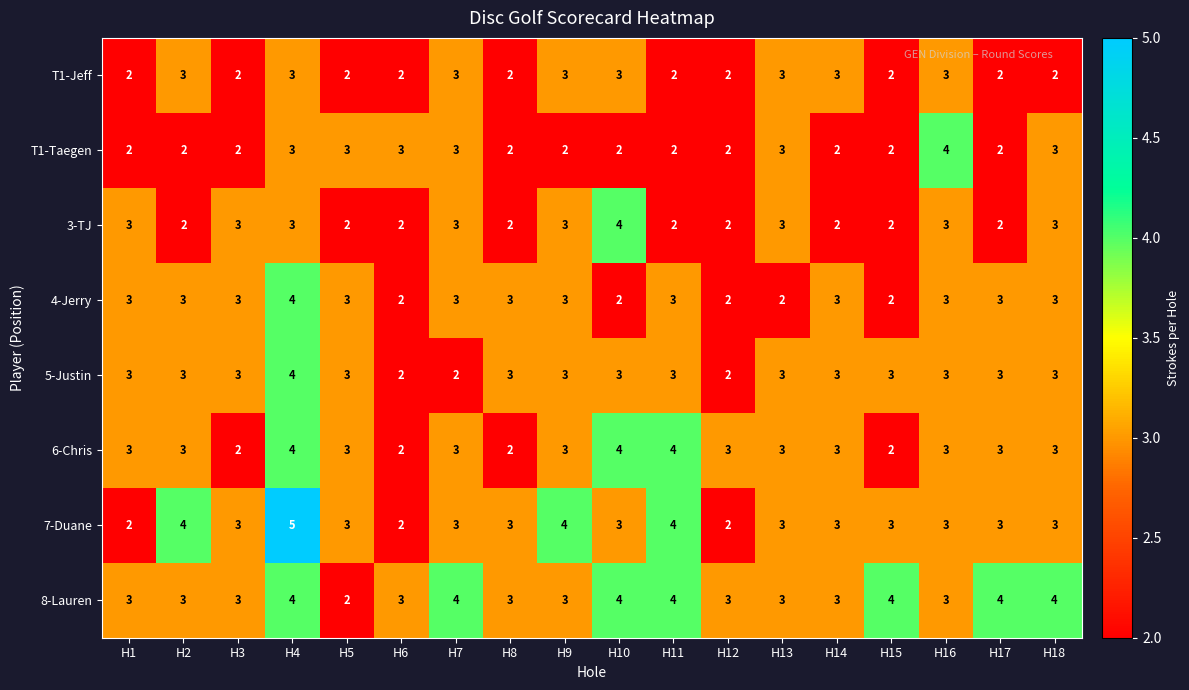

Count the 8-Lauren values in the range 3 to 4.

17